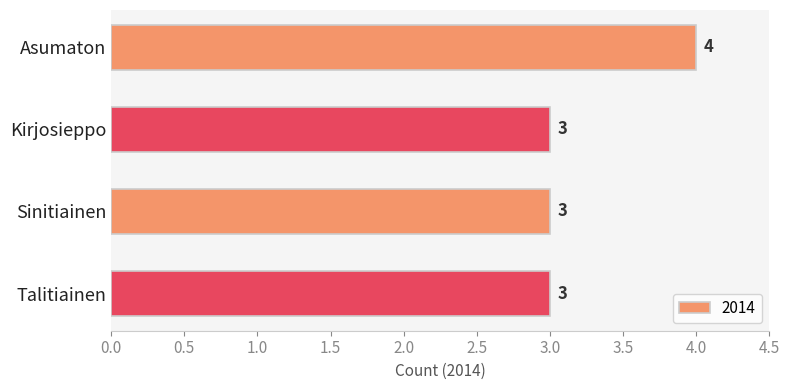

How many bars are there in total?

4